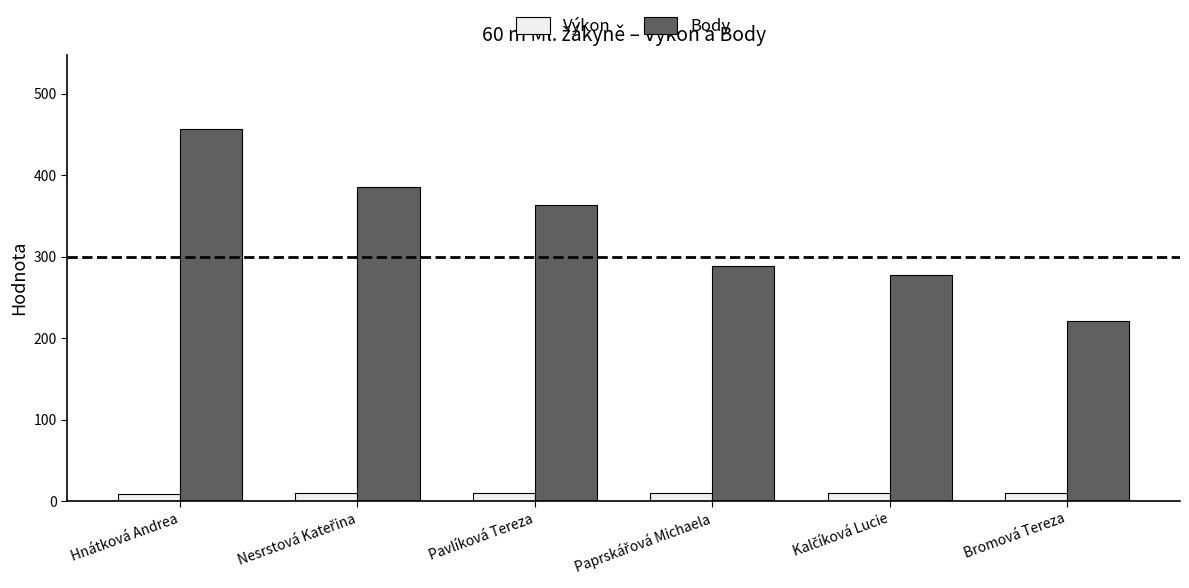

What is the maximum value for Výkon?

10.6